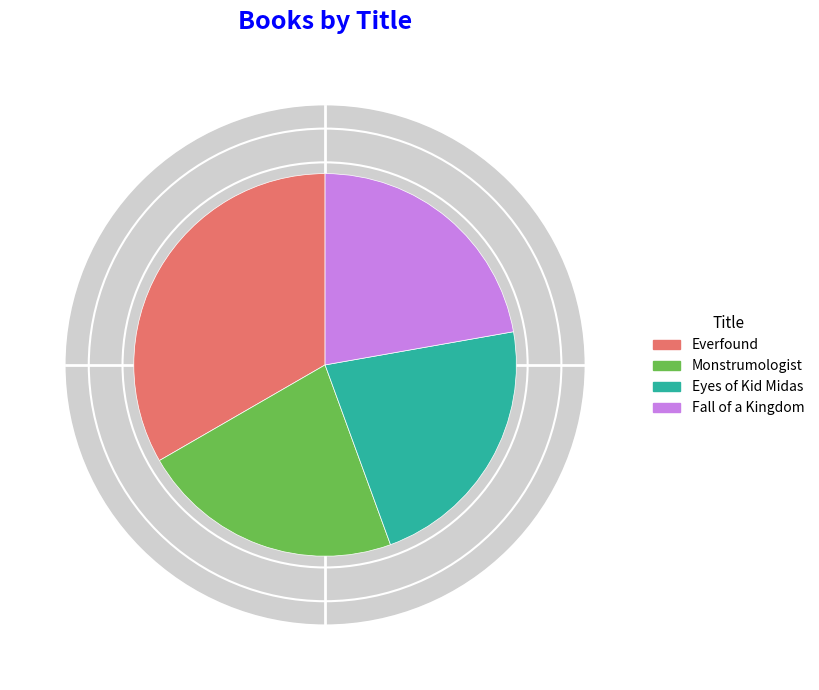

How many segments does this pie chart have?

4